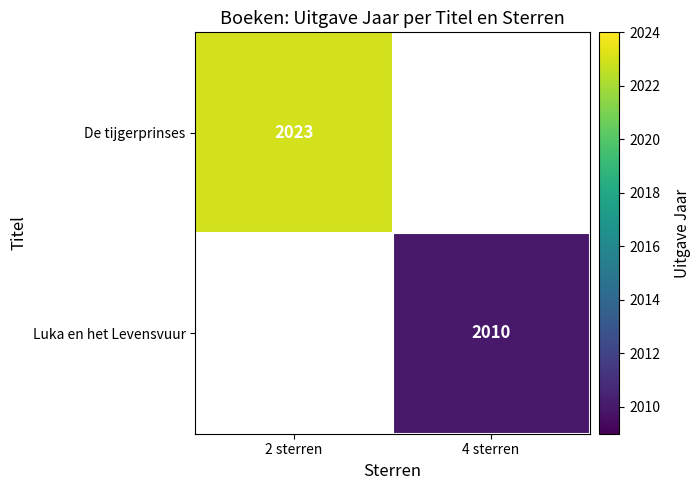

The value of Luka en het Levensvuur at 4 sterren is 2010. True or false?

True